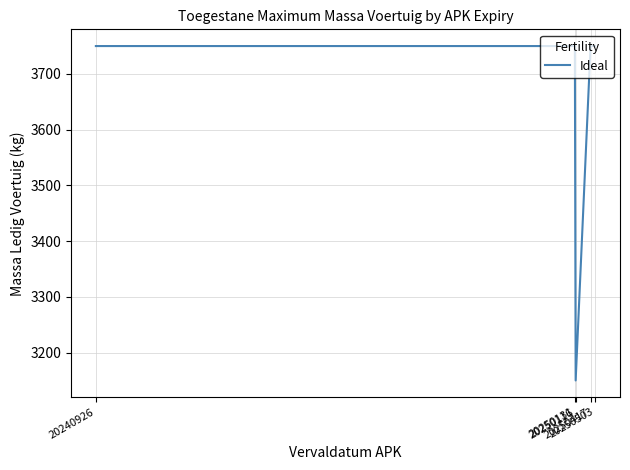

What is the minimum value shown in the chart?

3150